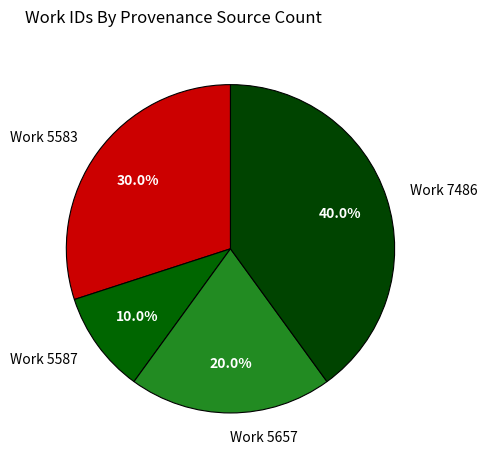

What is the smallest slice in the pie chart?

Work 5587